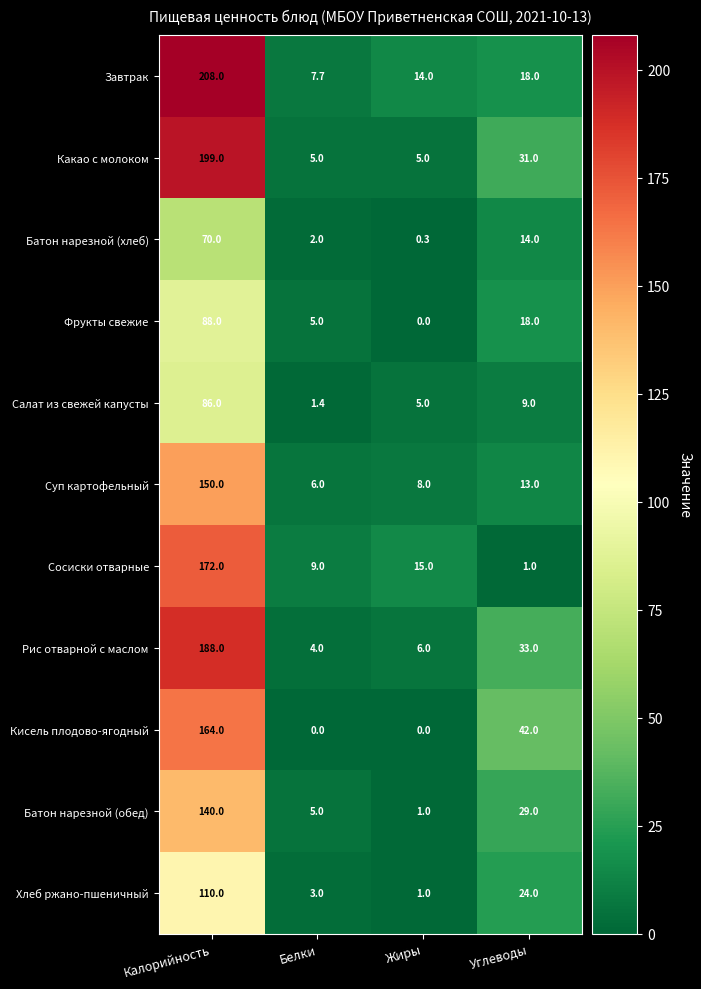

What is the sum of the Кисель плодово-ягодный values at Калорийность and Жиры?

164.0